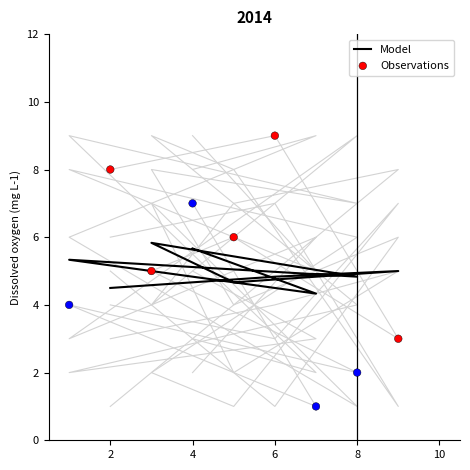

At how many categories does at least one series exceed 1?

9